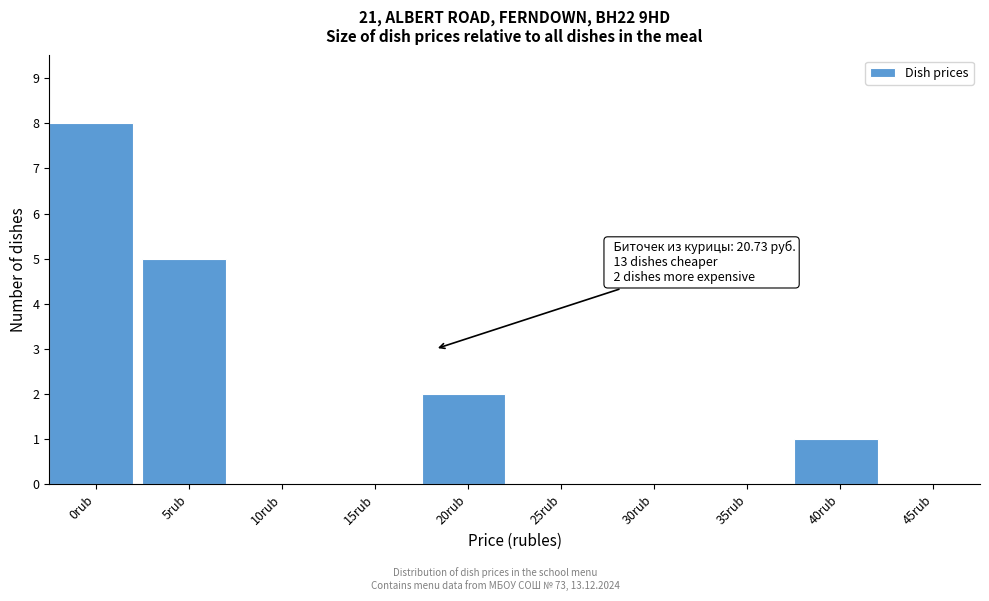

Reading right to left, list all the values displayed in this chart.

45rub=0	40rub=1	35rub=0	30rub=0	25rub=0	20rub=2	15rub=0	10rub=0	5rub=5	0rub=8